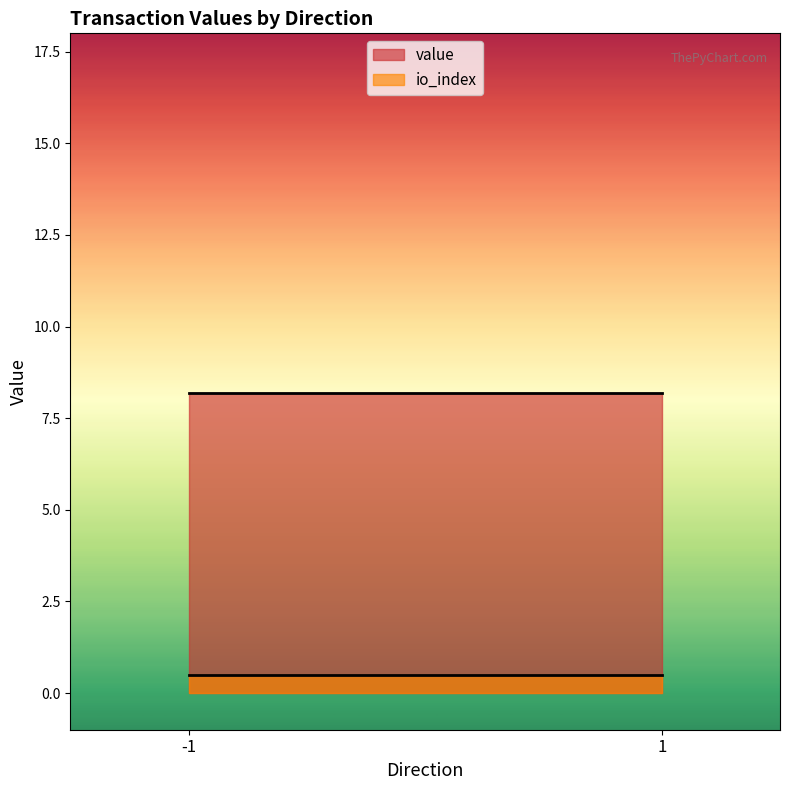

Rank the series by their average value, from lowest to highest.

io_index, value